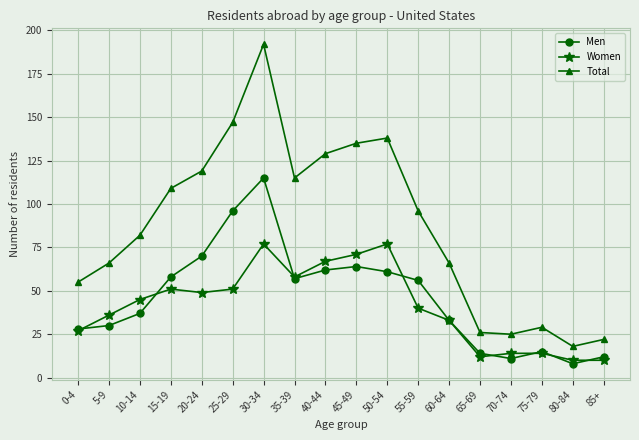

What is the sum of the Men values at 40-44 and 25-29?

158